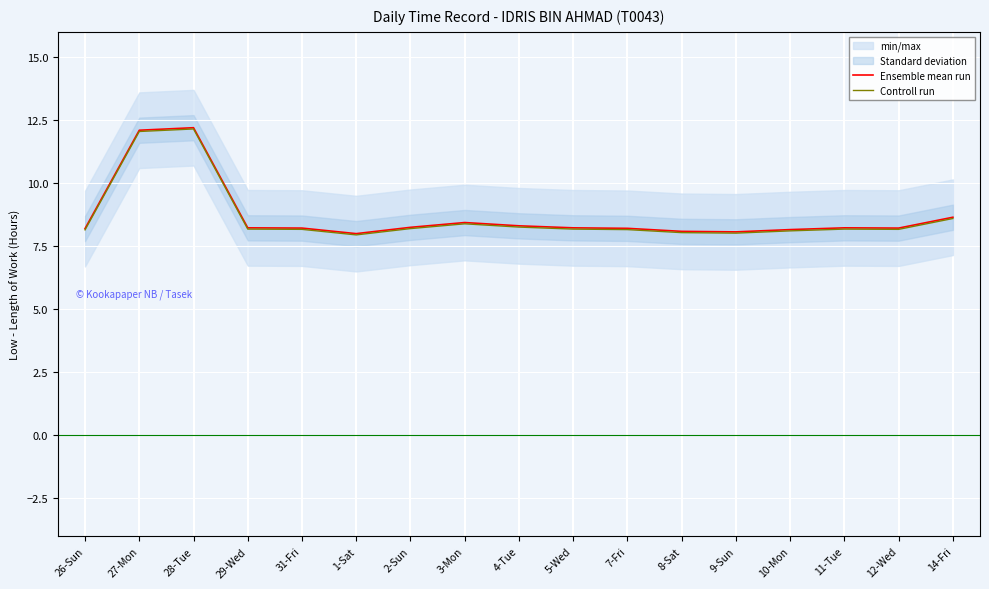

Rank the series by their average value, from highest to lowest.

Ensemble mean run, Controll run